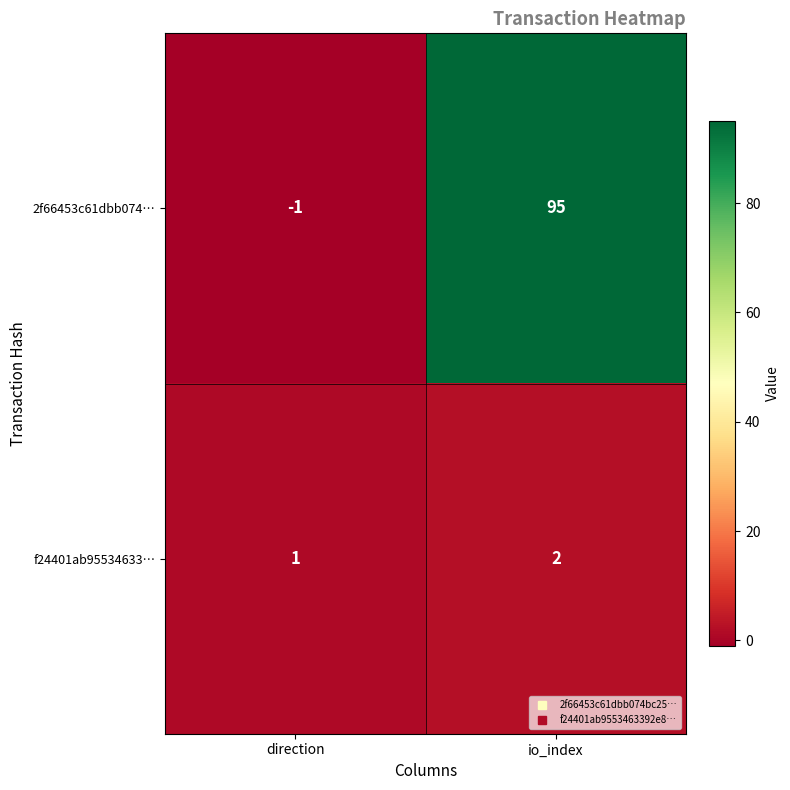

What is the average value of the 2f66453c61dbb074… series?

47